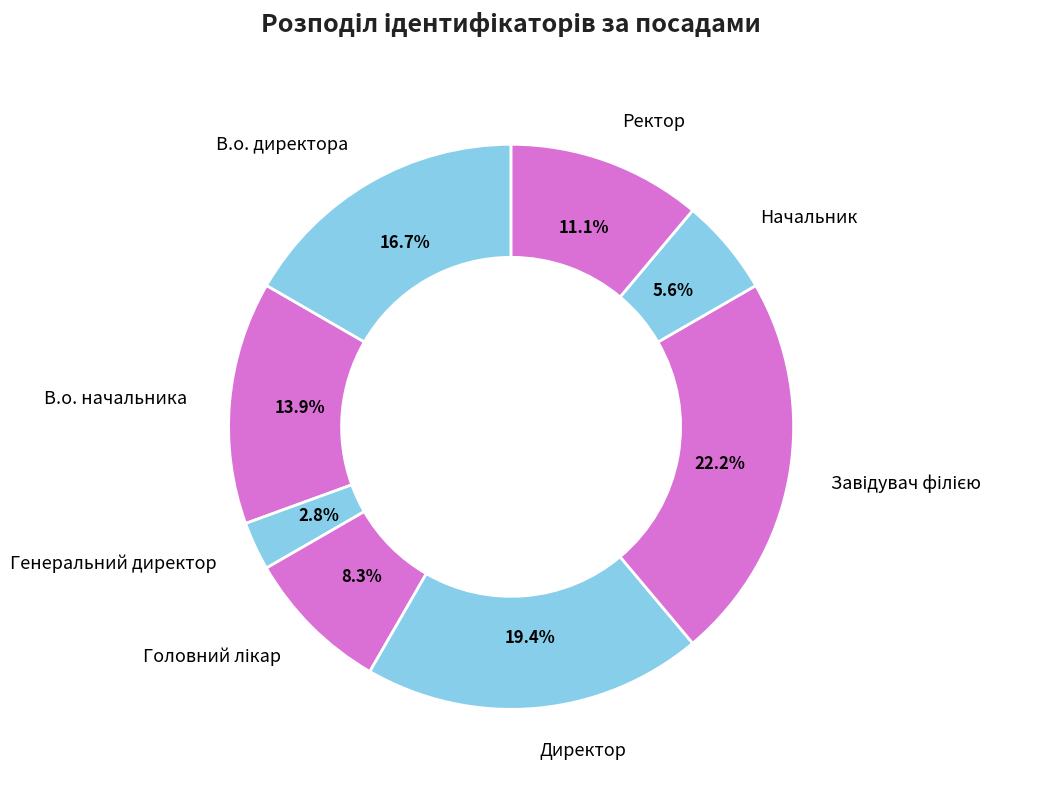

Count the number of slices in the pie.

8